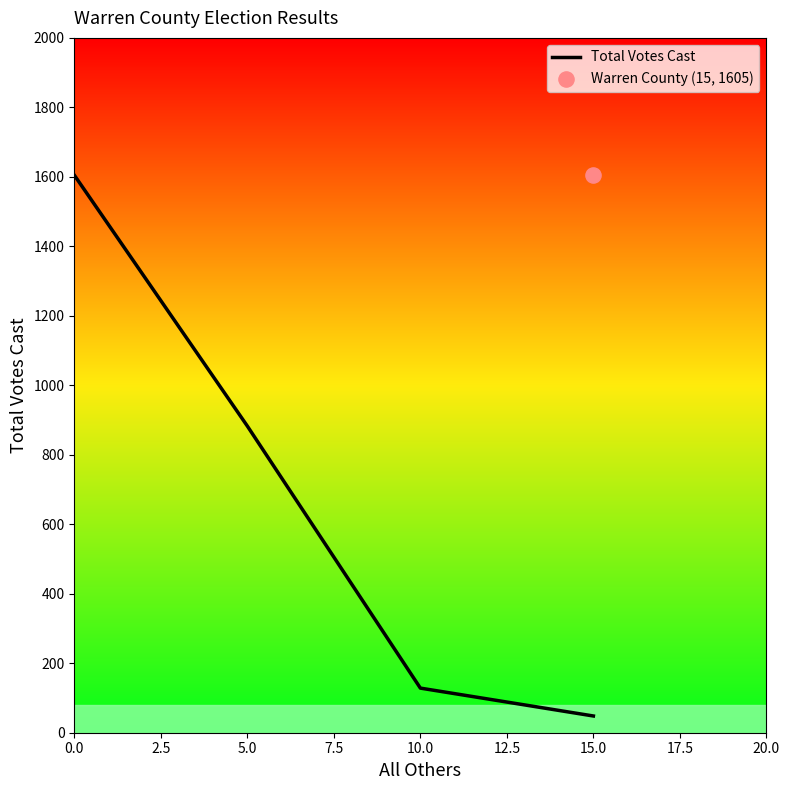

What is the maximum value for Total Votes Cast?

1605.0